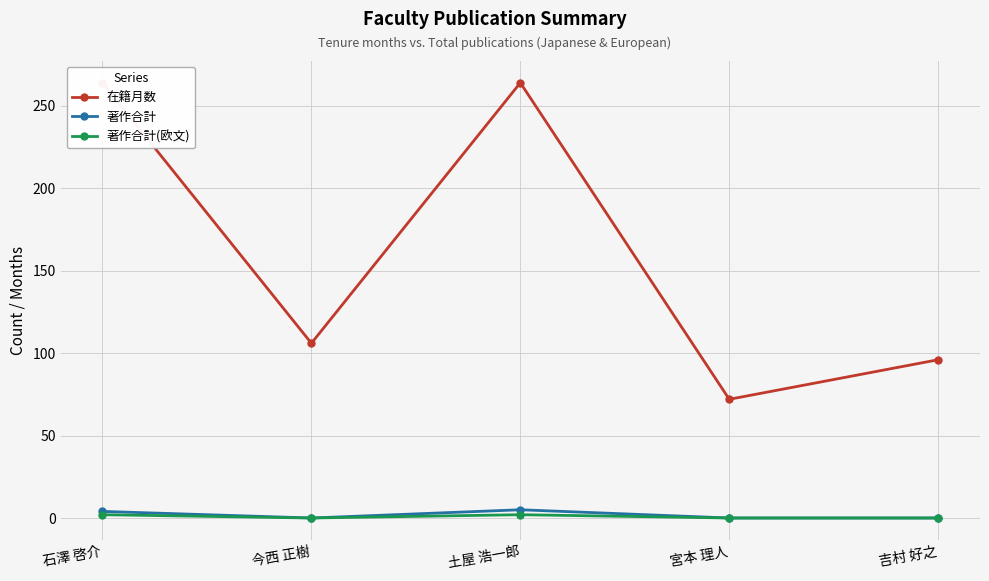

Between 土屋 浩一郎 and 宮本 理人, which series saw the biggest shift?

在籍月数